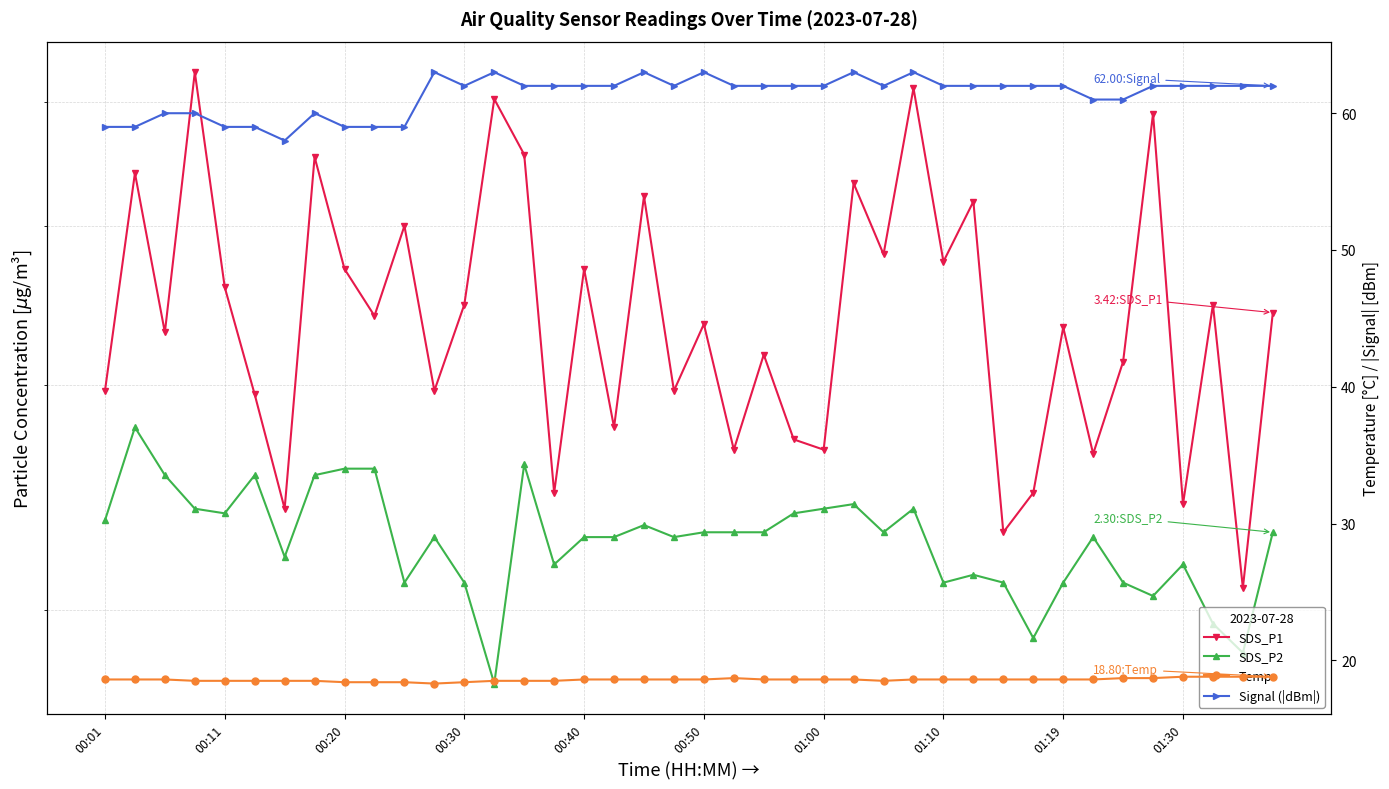

Is the value of Temp at 30 greater than the value of SDS_P1 at 23?

Yes